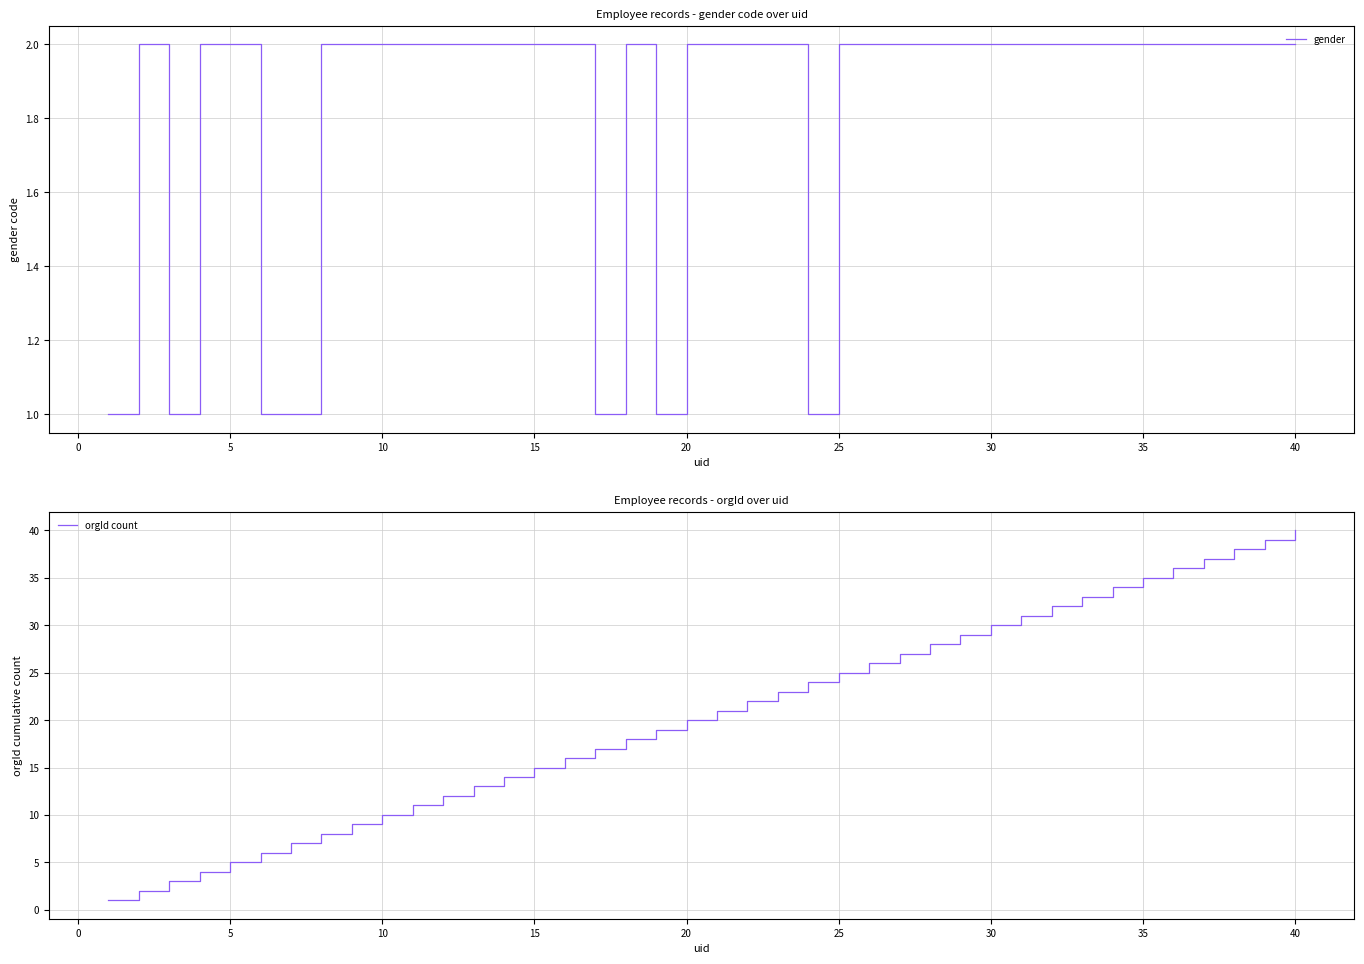

What value does the gender series have at 35?

2